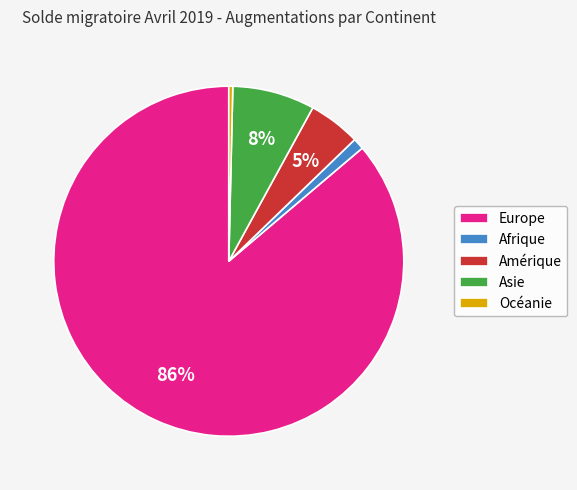

To the nearest percent, what portion does Amérique represent?

5%